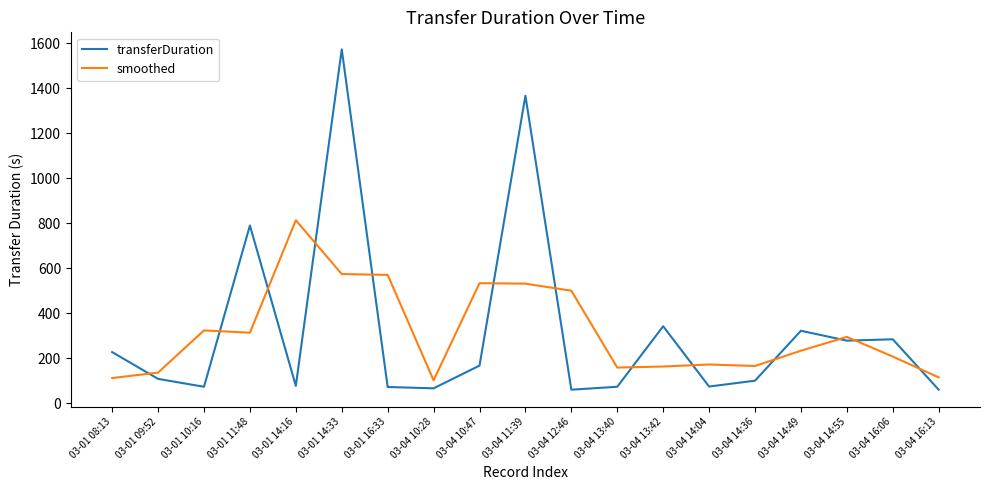

What is the difference between the maximum and minimum values in the smoothed series?

711.7